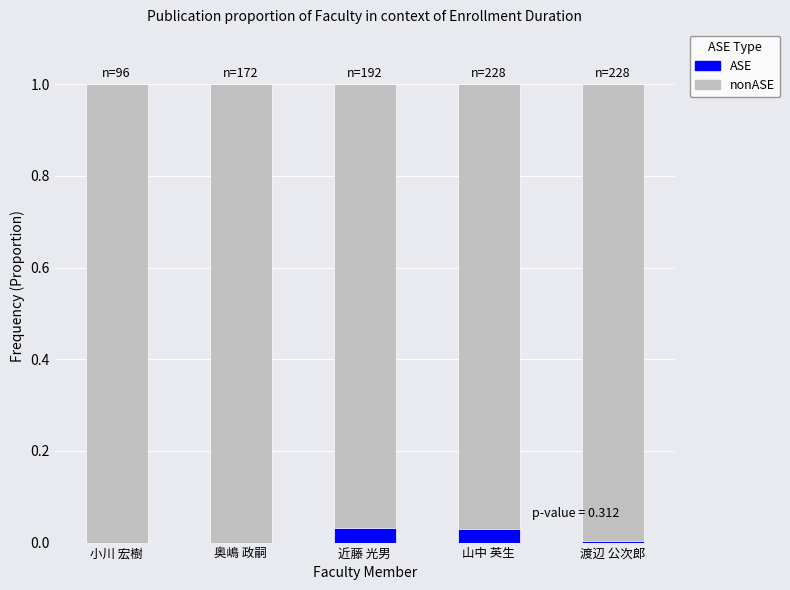

What are all the series names shown in the legend?

ASE, nonASE